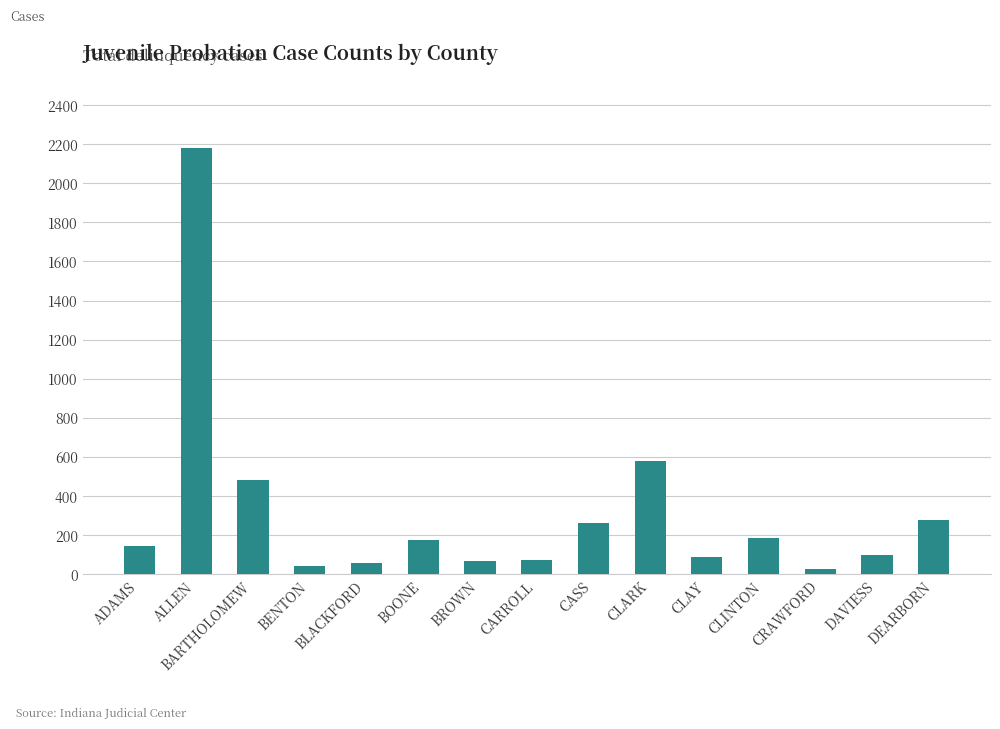

Approximately how many times larger is the value at ADAMS compared to CARROLL?

1.9